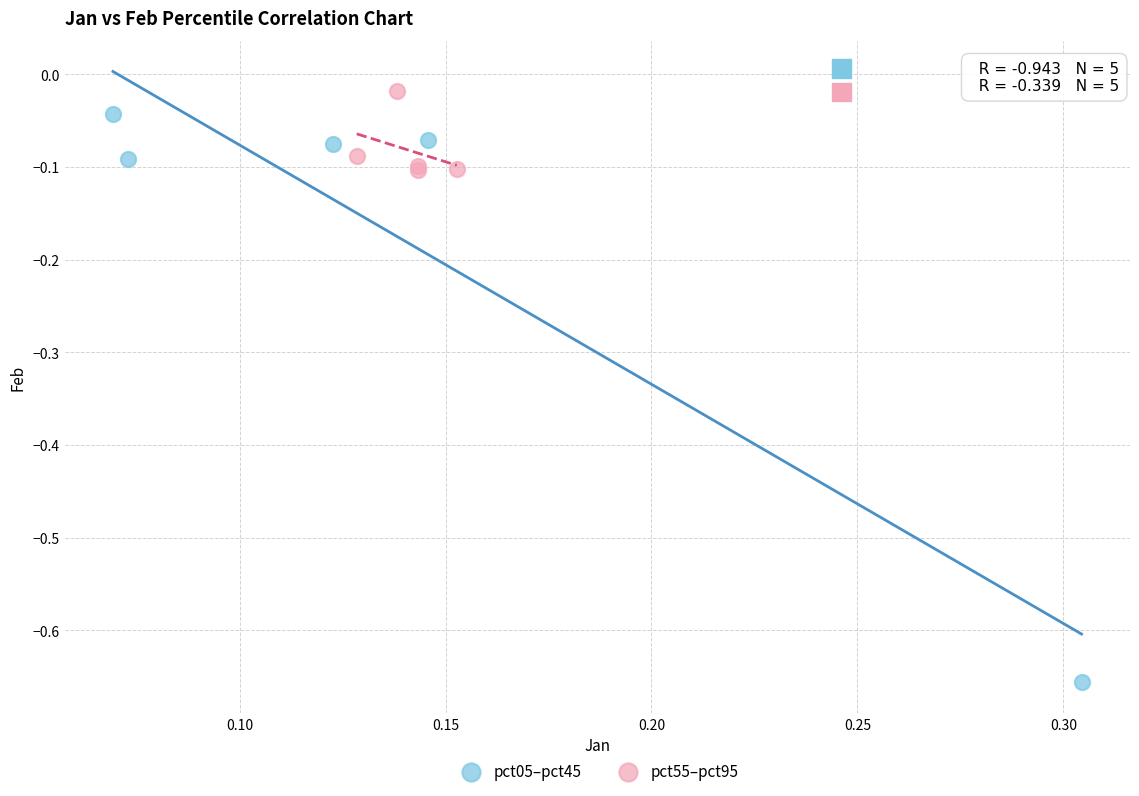

Which series has the largest Y range (max minus min)?

pct05–pct45